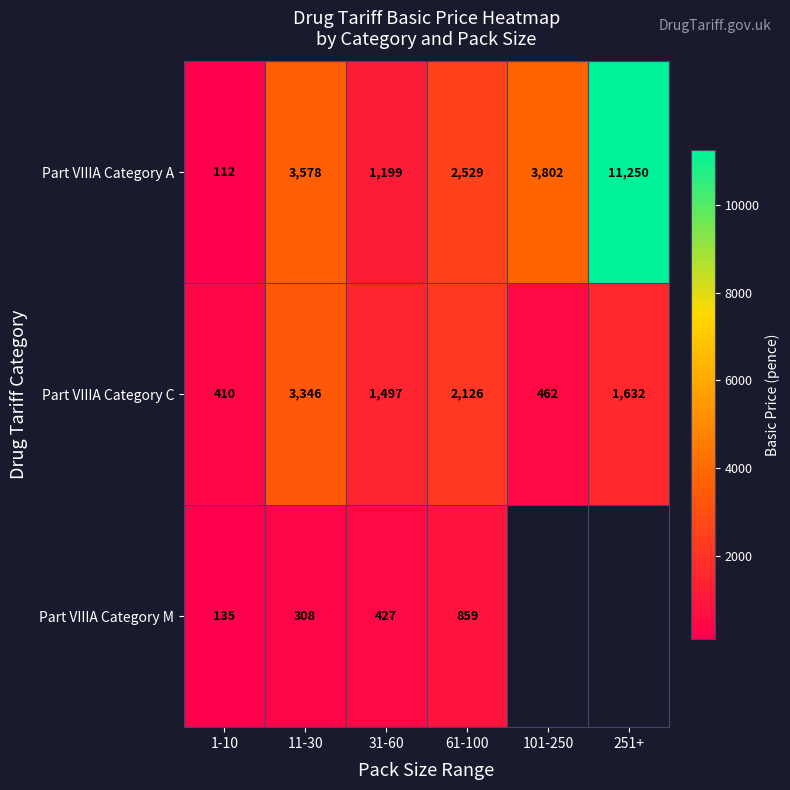

What is the total value across all series at 11-30?

7232